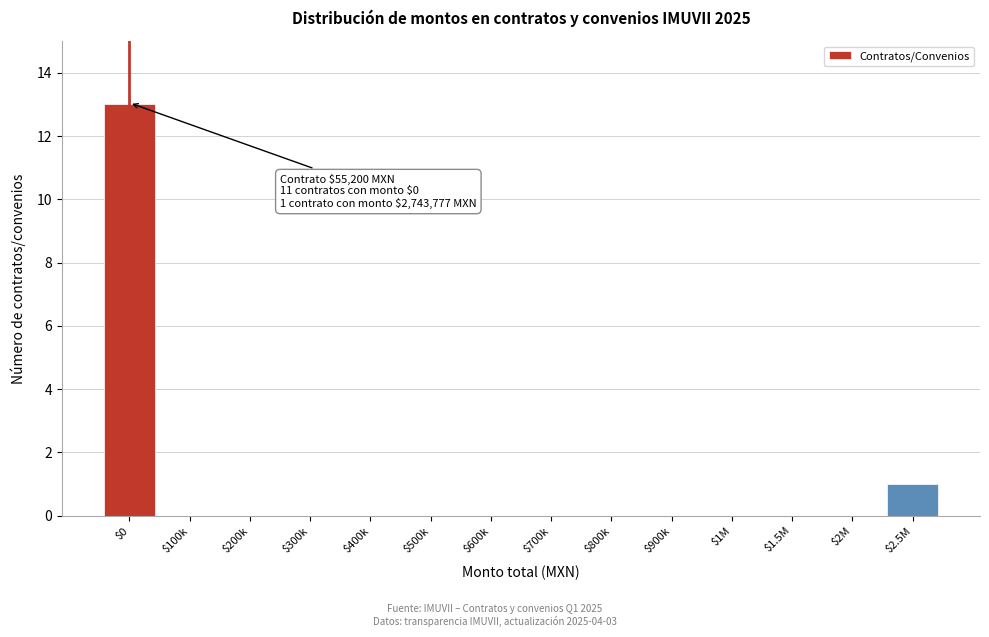

True or false: the data shows 0 at $100k.

True